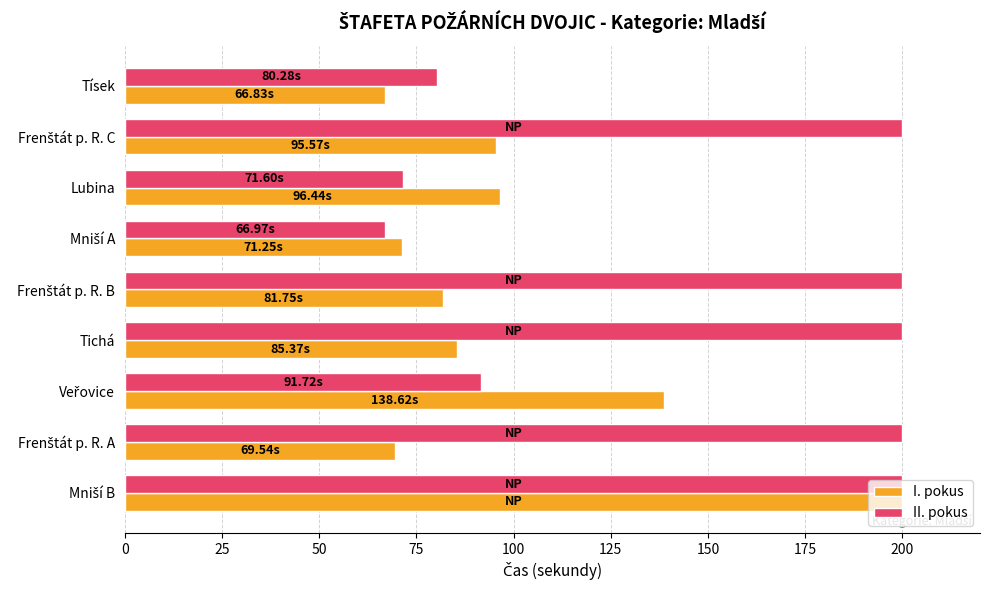

List the series in order of their overall mean, highest first.

II. pokus, I. pokus